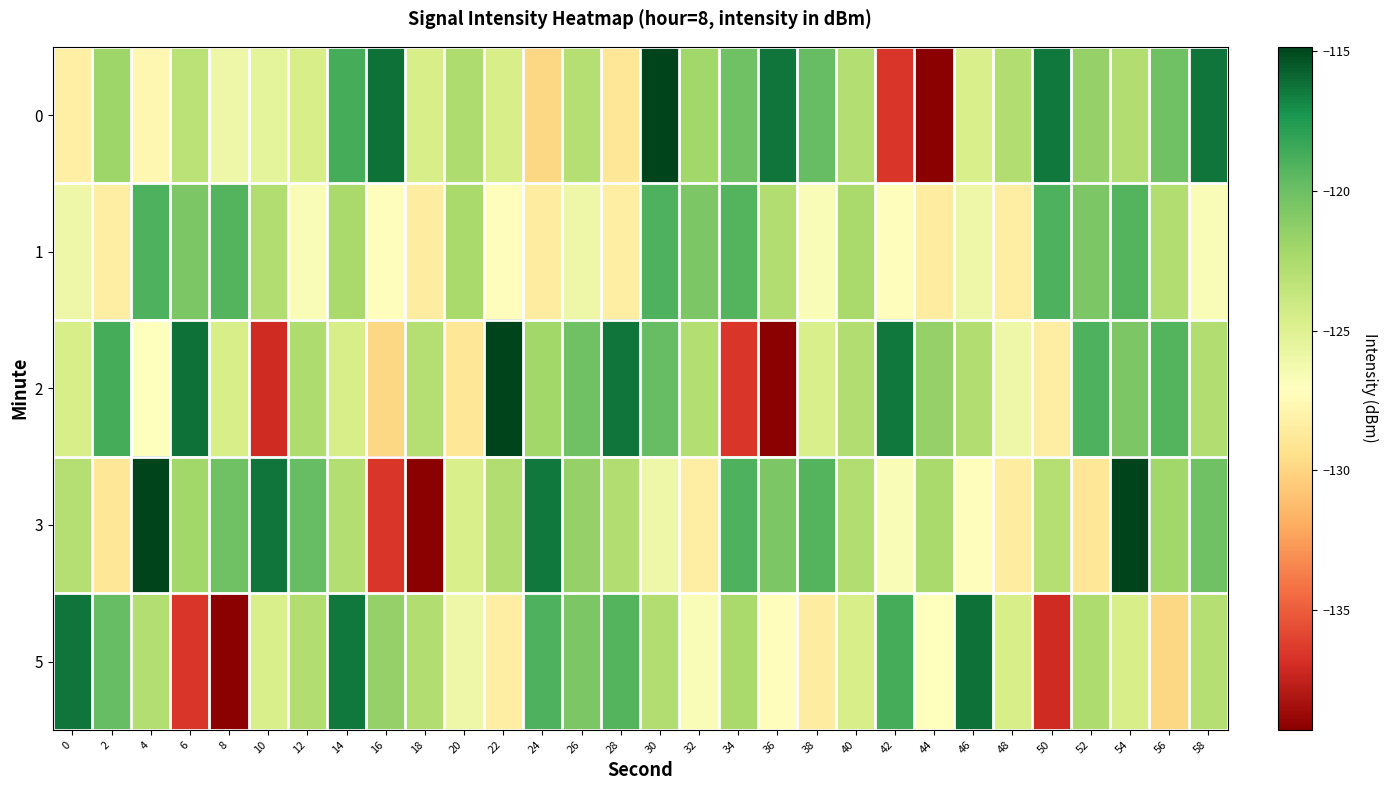

What is the greatest value displayed?

-114.9